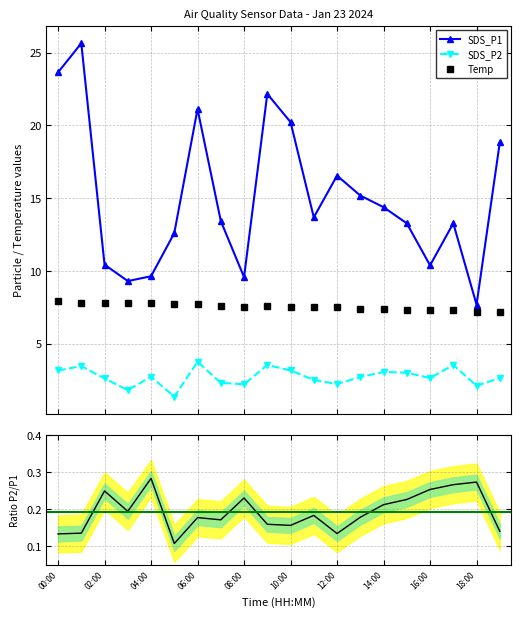

What position from the right is 15?

5